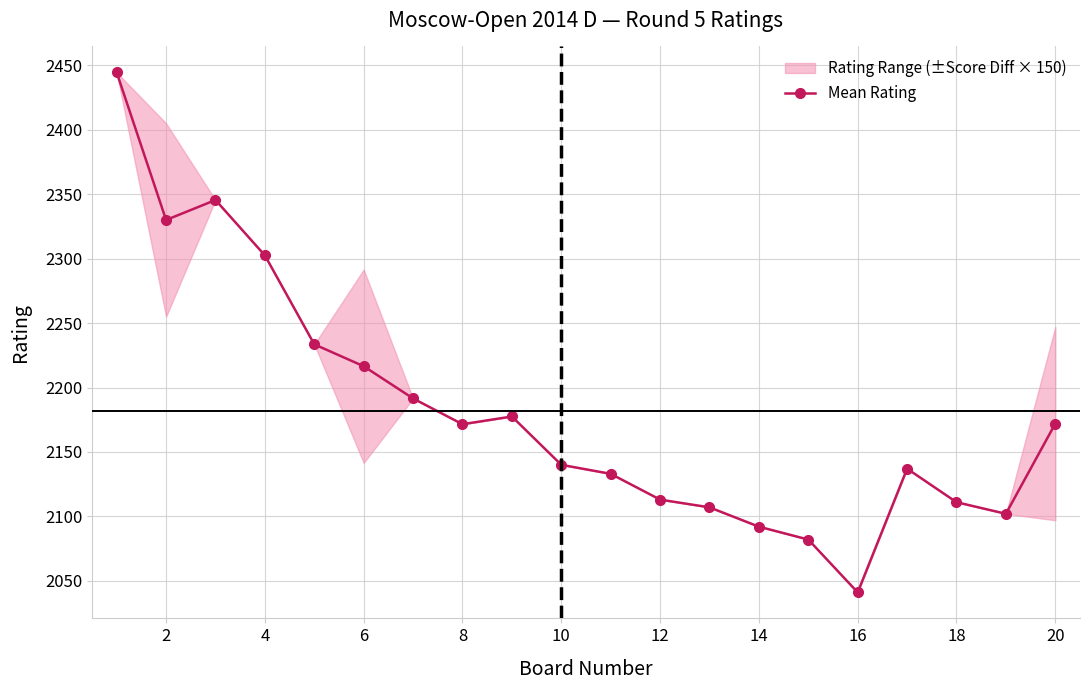

What is the difference between the maximum and second lowest values?

362.5